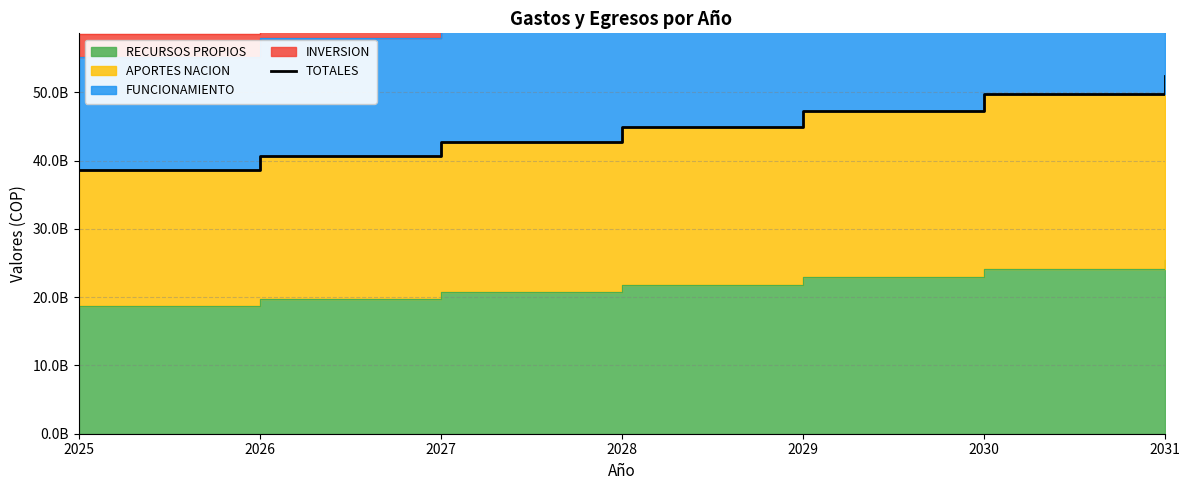

Approximately how many times larger is the value at 2026 compared to 2025?

1.1